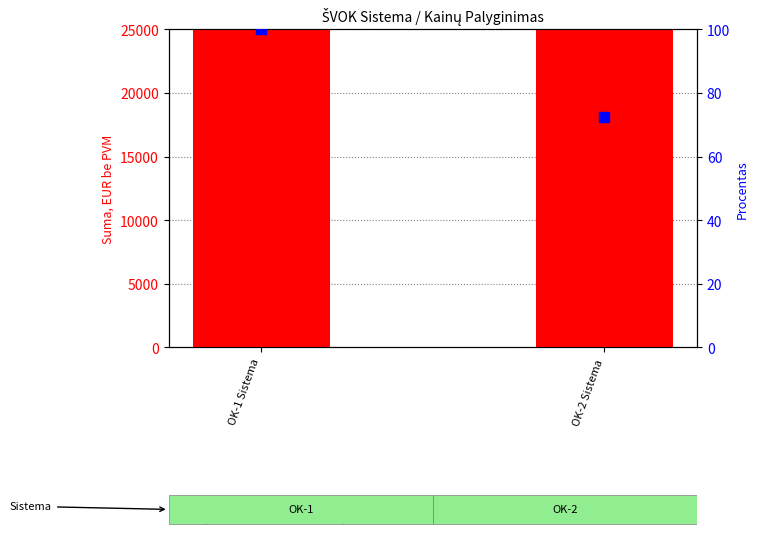

At which category is the sum across all series the highest?

OK-1 Sistema